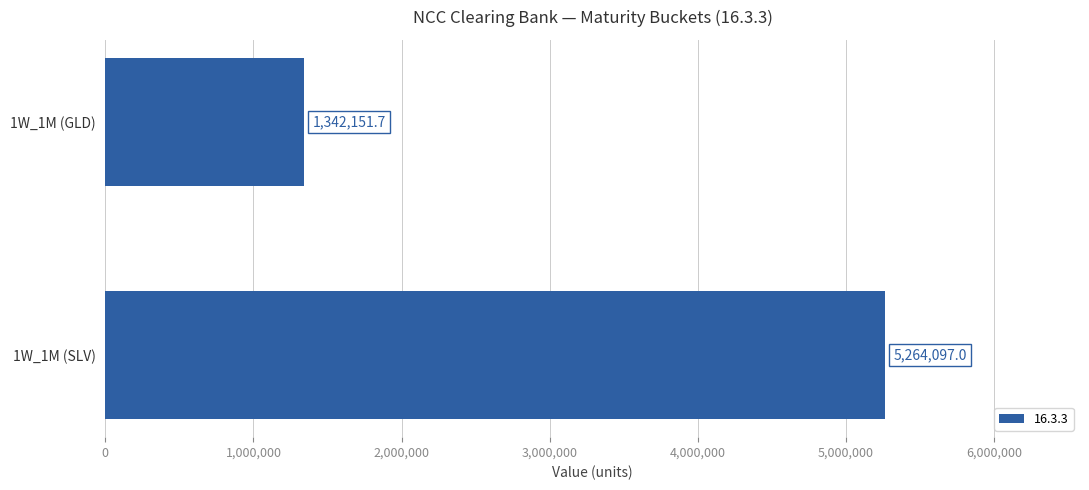

Does the chart contain stacked bars?

No